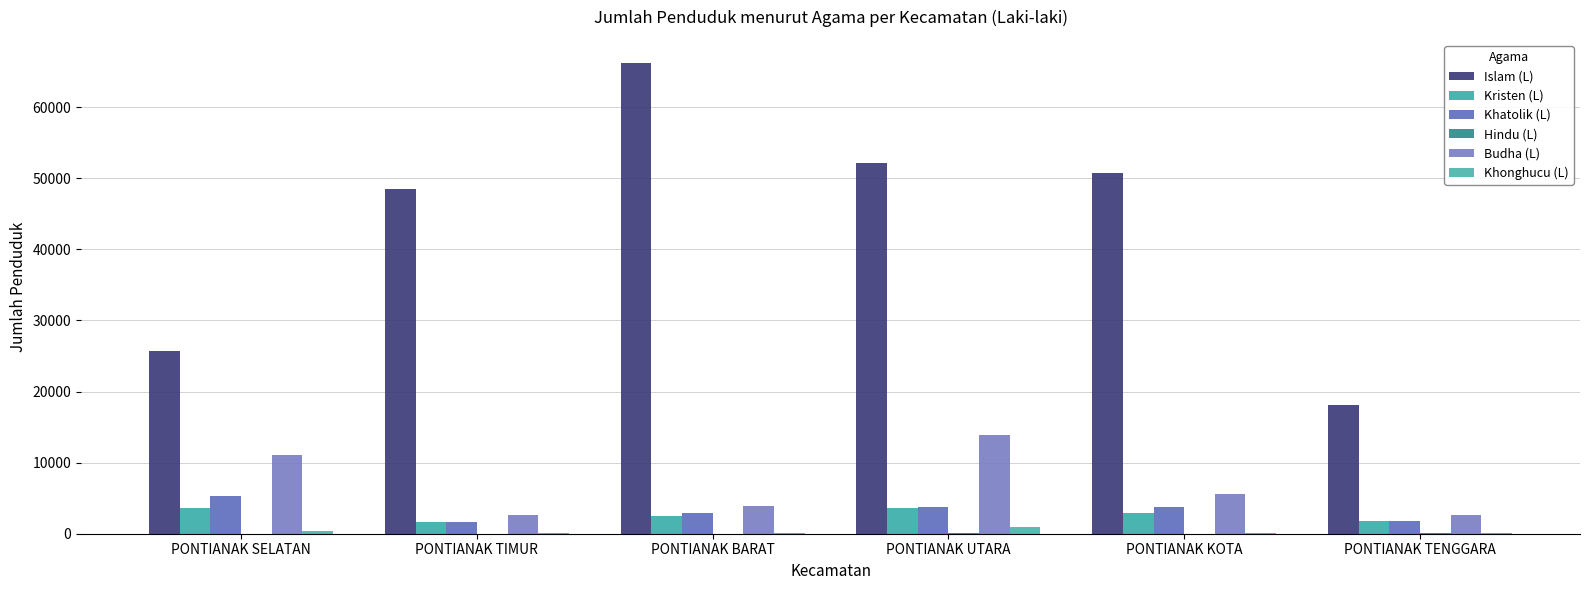

Reading left to right, transcribe all the data shown in this chart.

Islam (L): 25688	48482	66155	52168	50796	18173
Kristen (L): 3639	1618	2461	3680	2868	1776
Khatolik (L): 5239	1663	2933	3795	3803	1728
Hindu (L): 8	31	24	32	25	40
Budha (L): 11056	2621	3849	13842	5626	2586
Khonghucu (L): 340	89	94	931	136	57